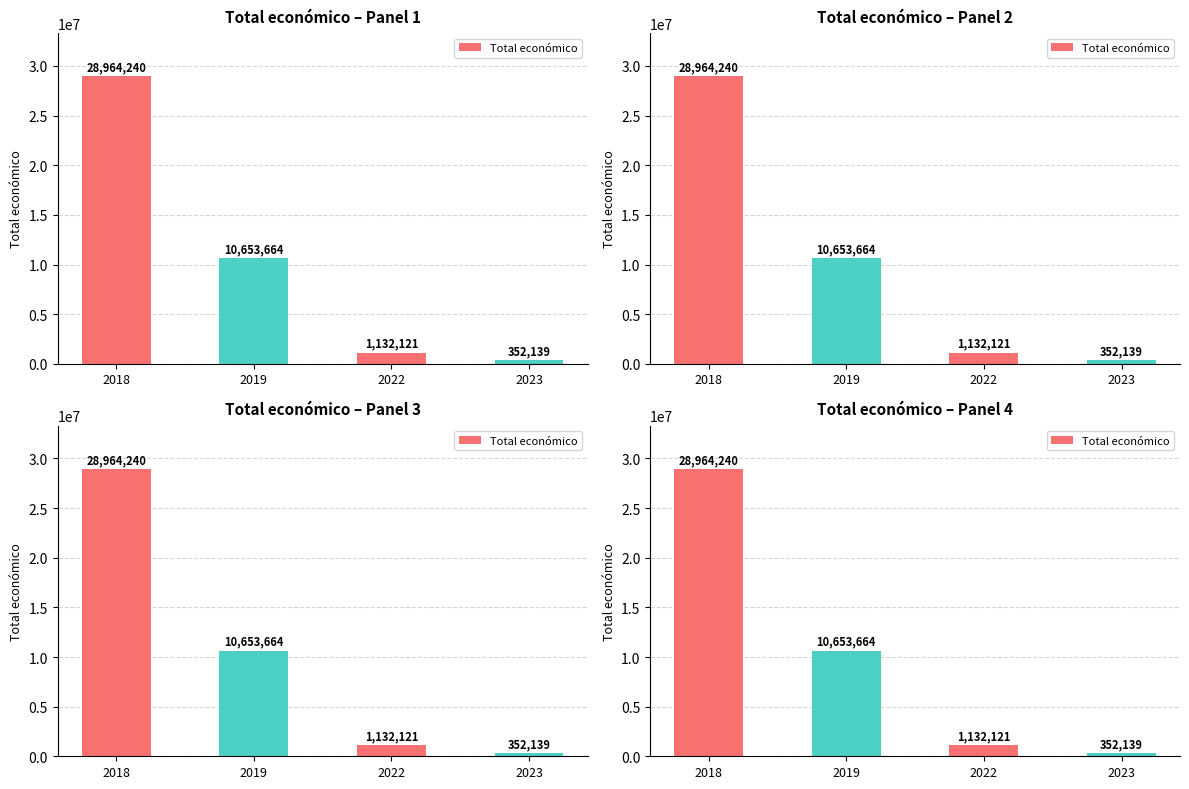

At which category does the chart reach its peak across all series?

2018